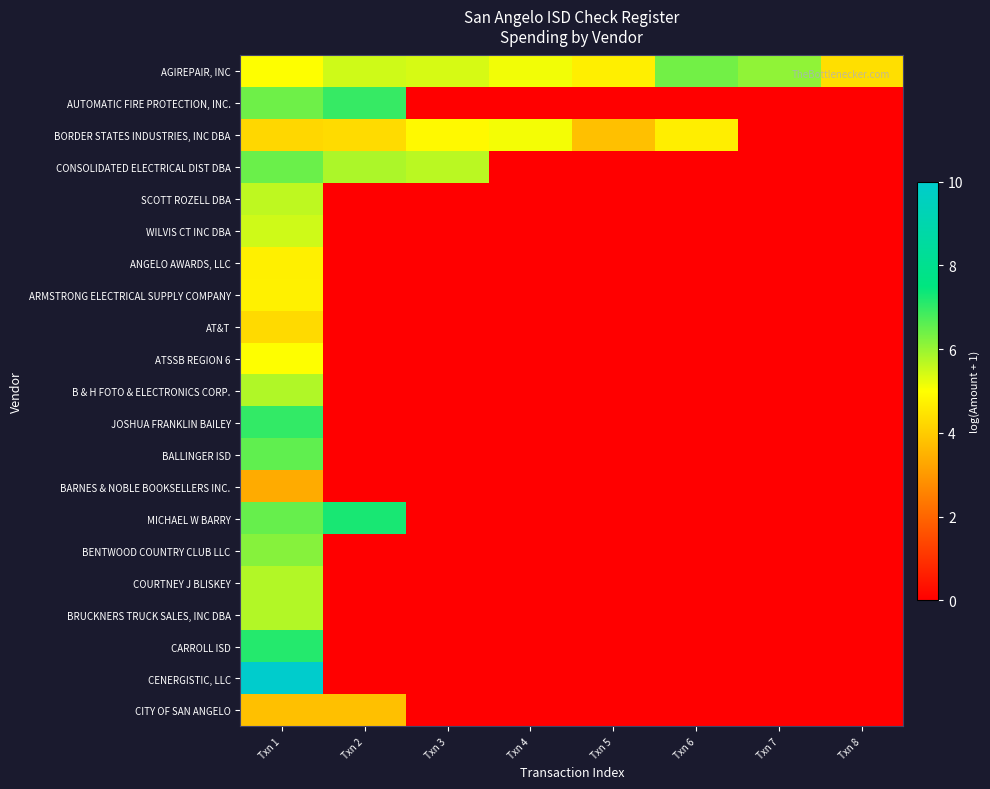

Between Txn 1 and Txn 6, which series saw the biggest shift?

CENERGISTIC, LLC